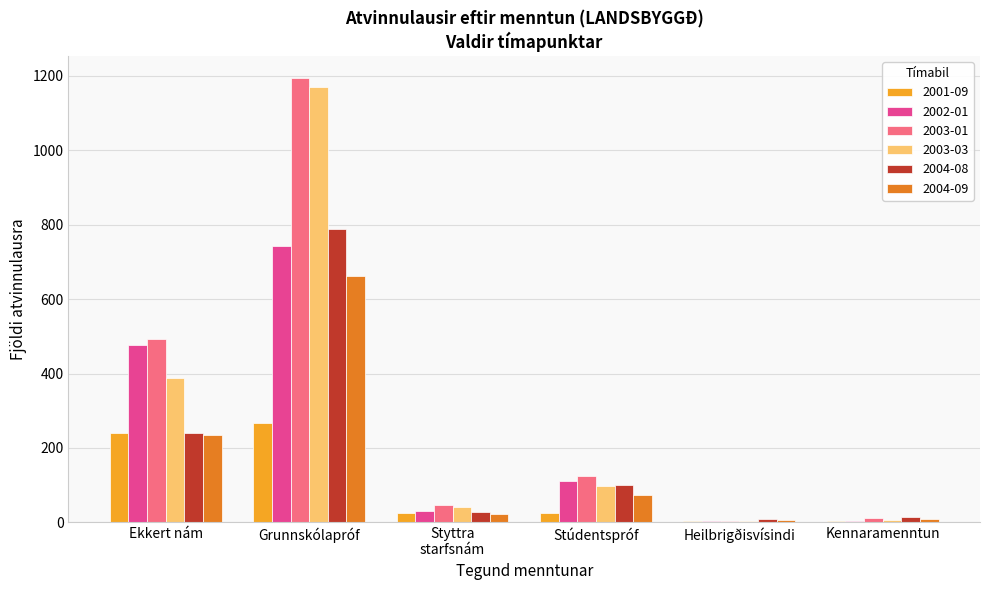

What is the total value across all series at Ekkert nám?

2075